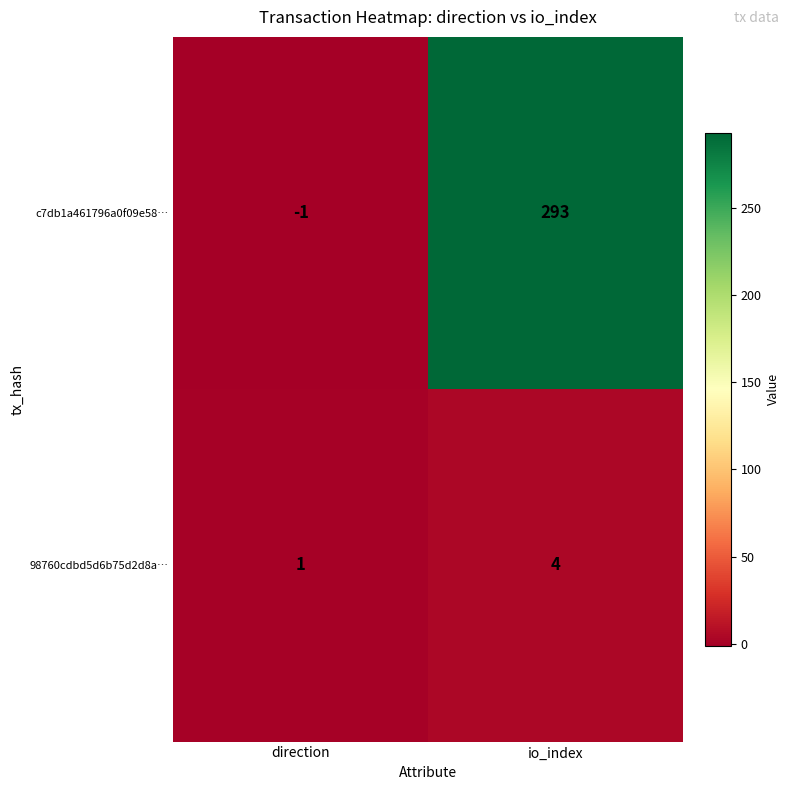

Which series changed the most between direction and io_index?

c7db1a461796a0f09e58…